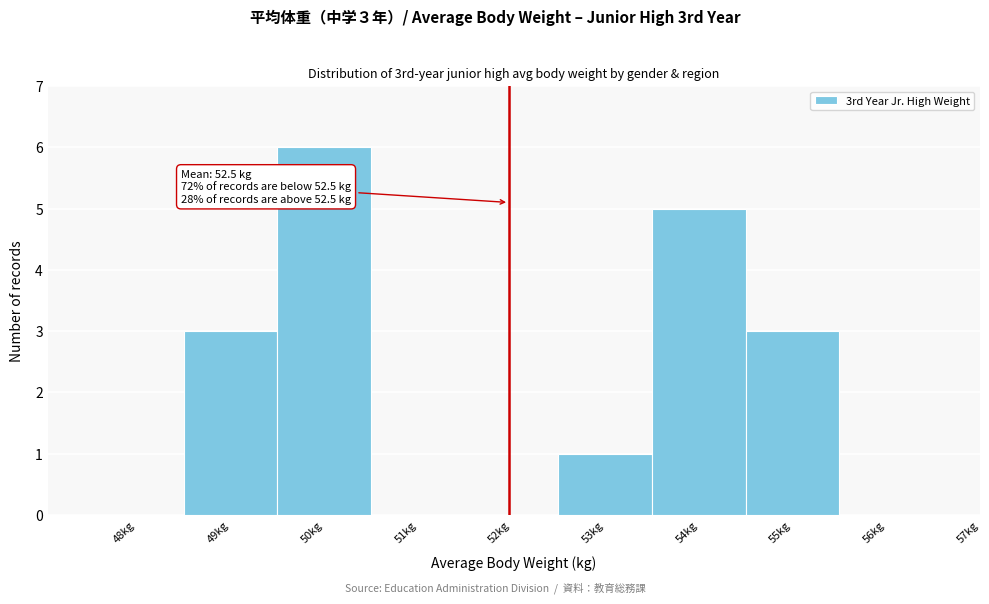

Reading right to left, transcribe all the data shown in this chart.

56kg=0	55kg=3	54kg=5	53kg=1	52kg=0	51kg=0	50kg=6	49kg=3	48kg=0